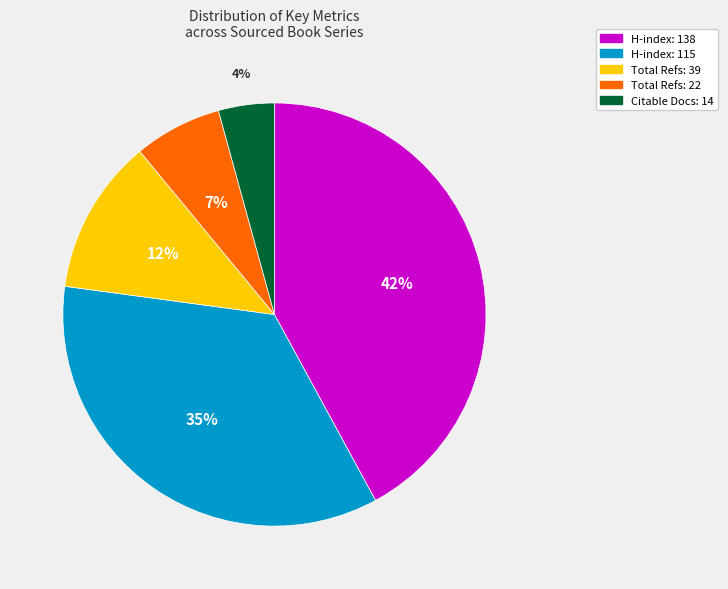

Is there a majority slice in this chart?

No